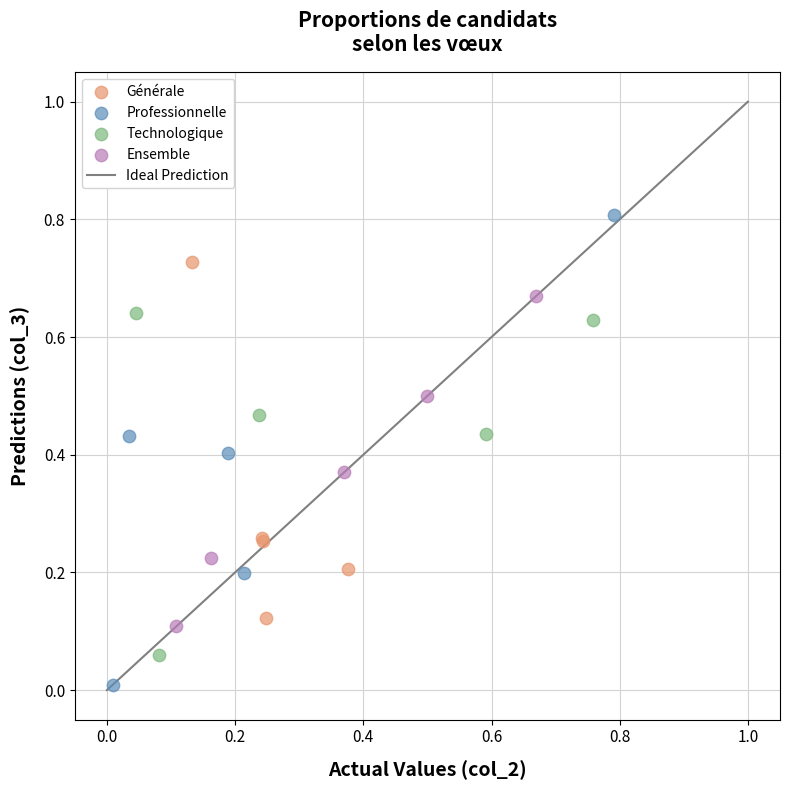

Which series contains the highest Y value?

Professionnelle